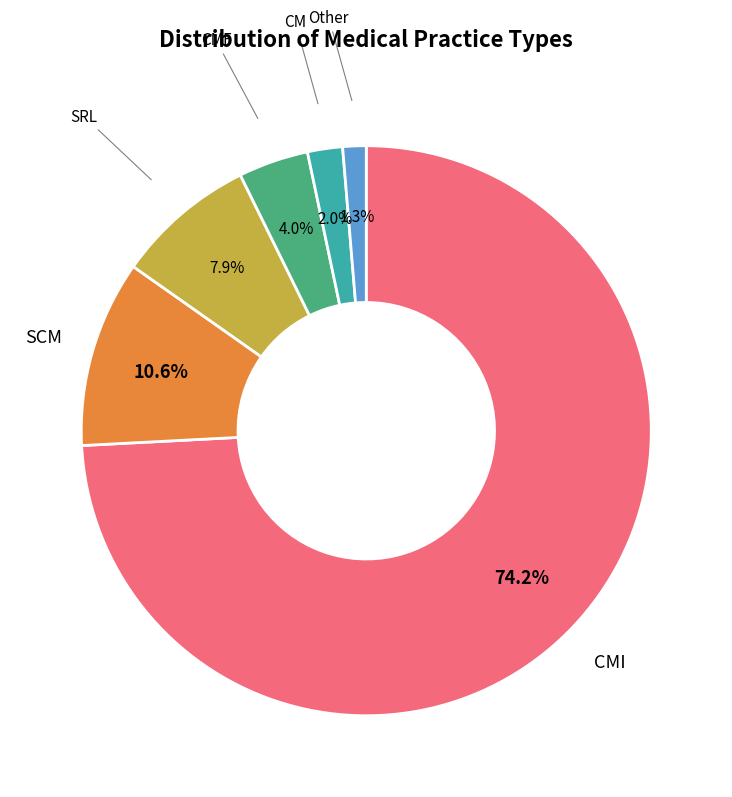

Does any single category account for the majority?

Yes